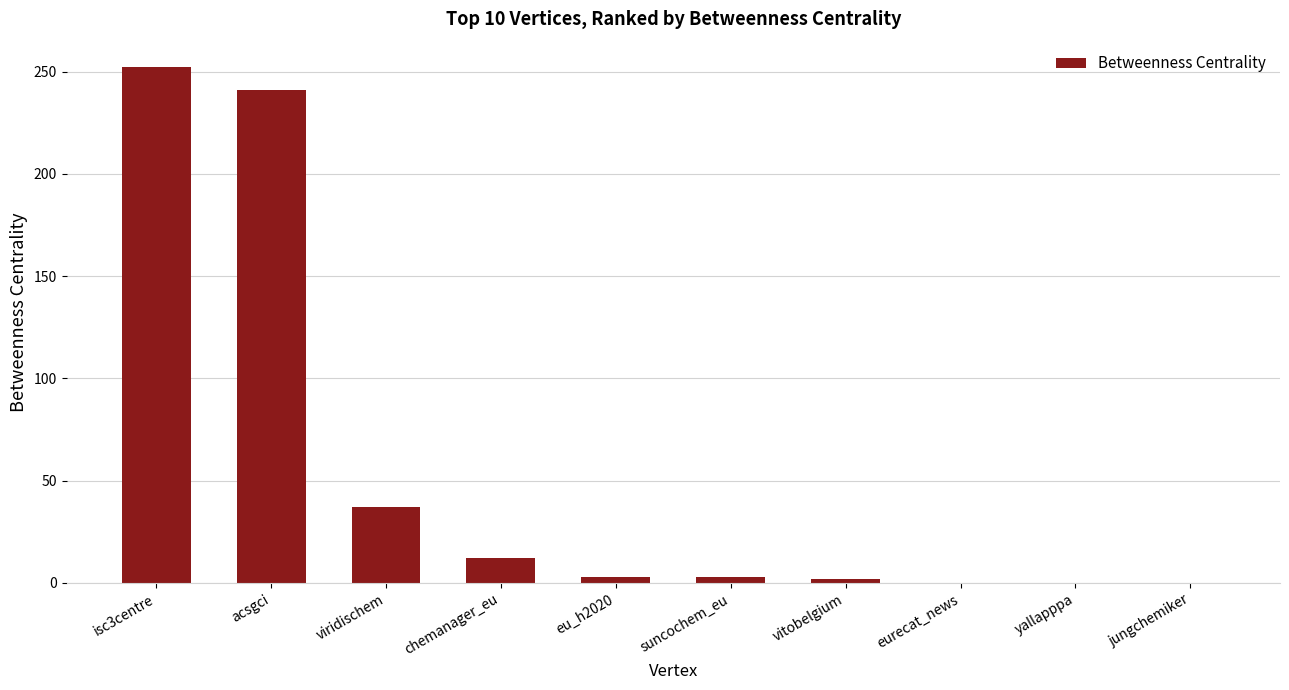

Is it true that the value at viridischem is 59?

False